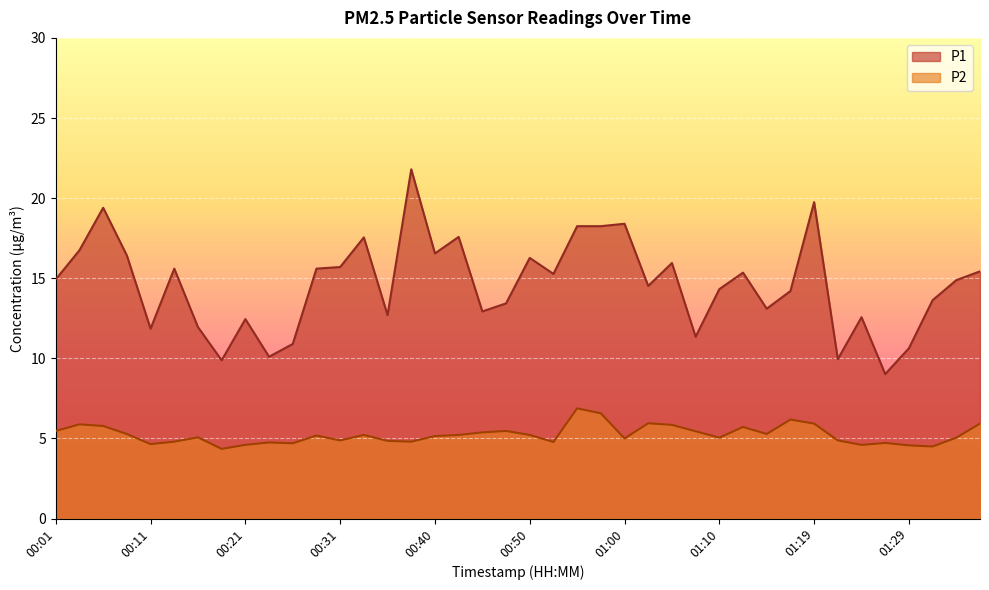

At which category does P2 reach its first local peak?

00:04